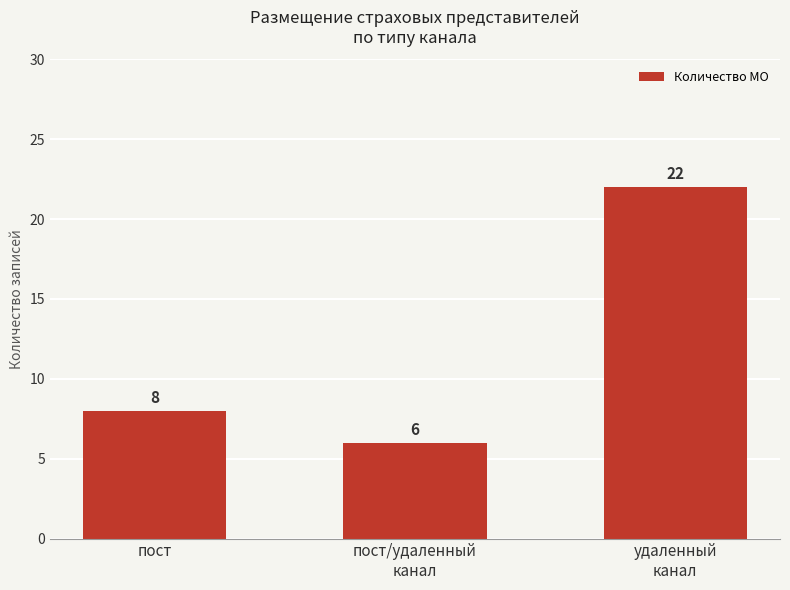

Does the chart contain any negative values?

No